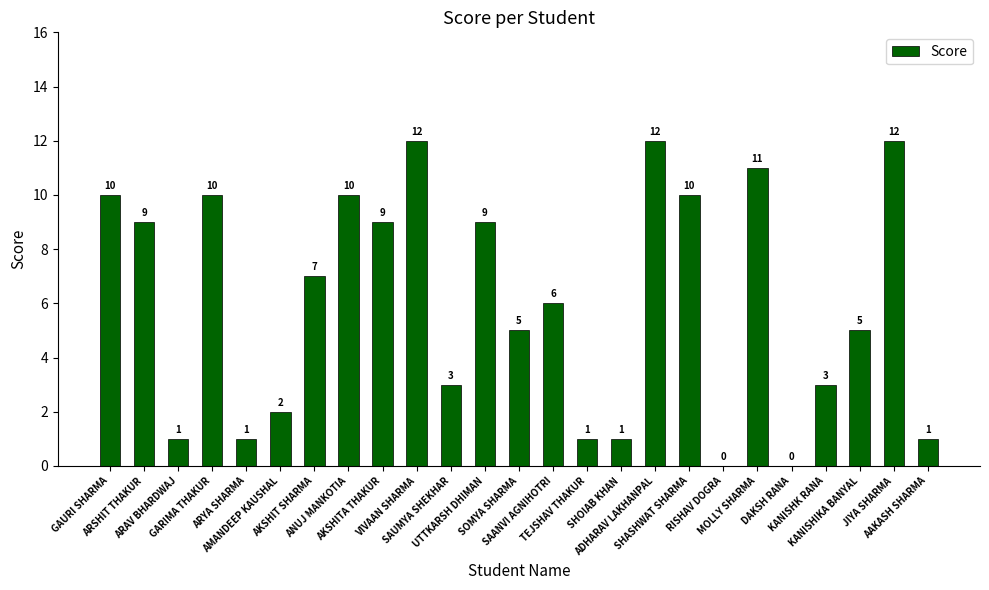

What is the greatest value displayed?

12